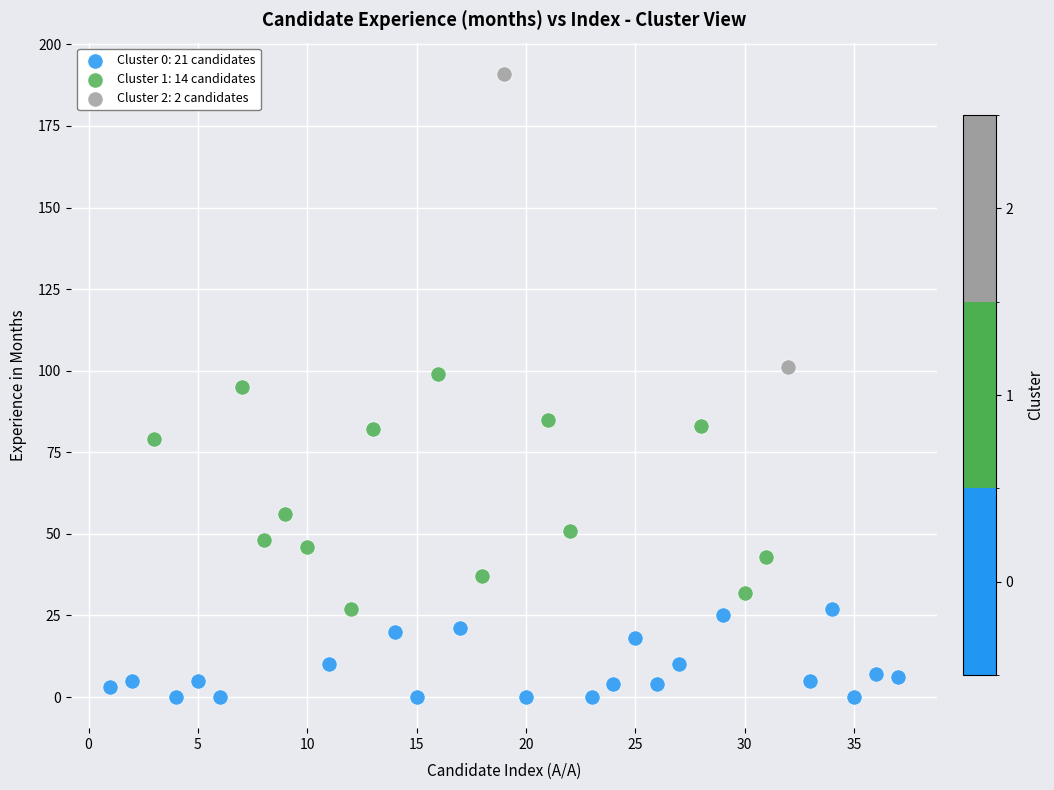

Which series has the widest spread of Y values?

Cluster 2: 2 candidates